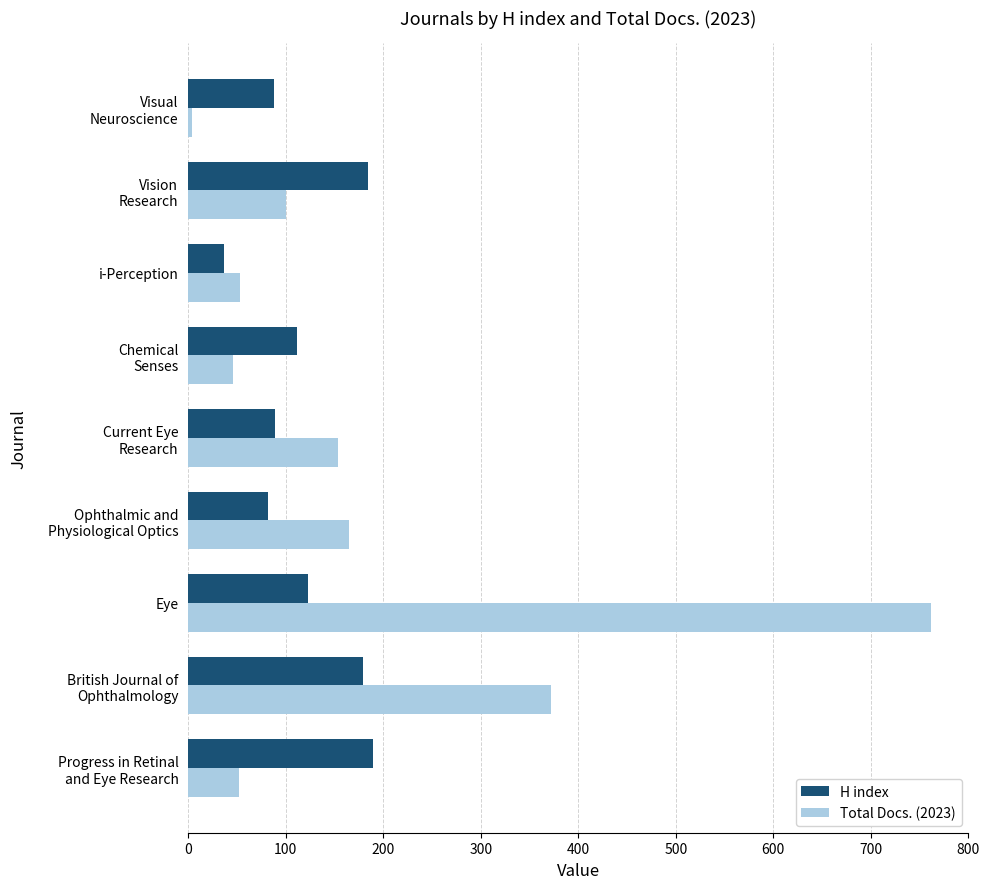

What is the difference between the maximum and second lowest values in the H index series?

107